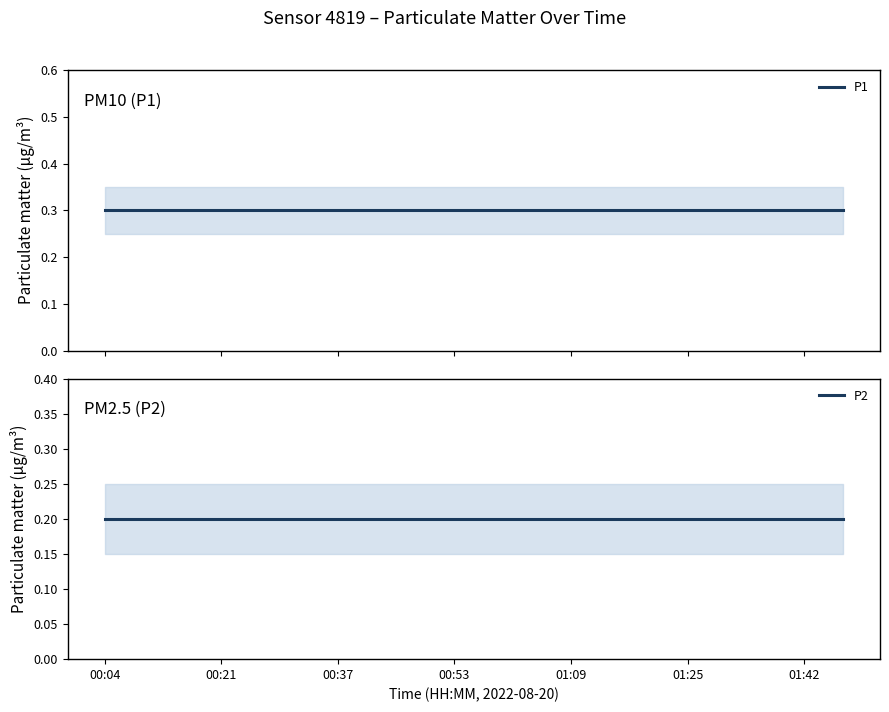

The P2 series shows 0.3 at 00:53. True or false?

False